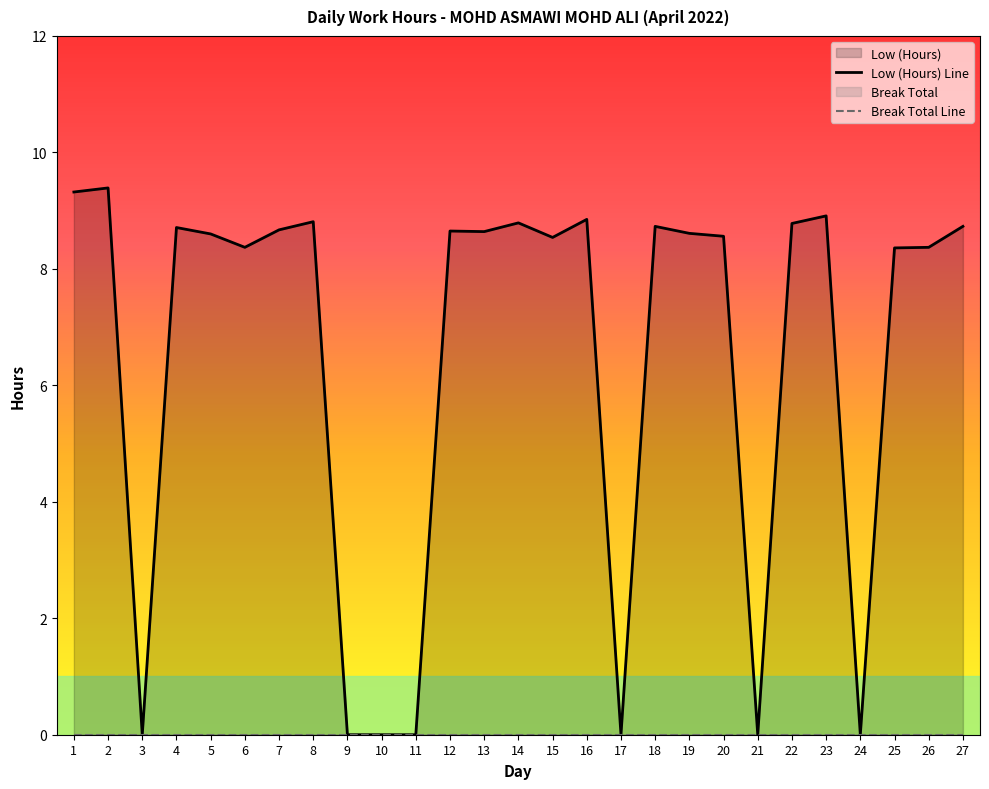

True or false: Low (Hours) Line and Break Total Line intersect in this chart.

False